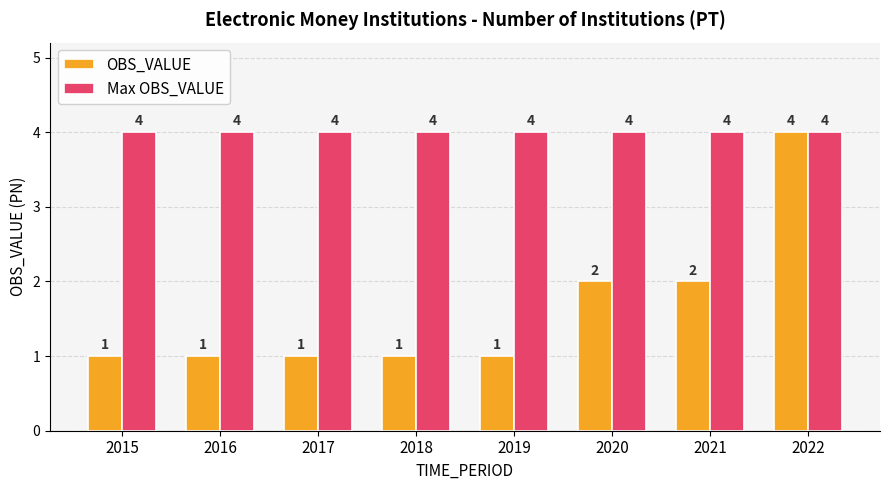

What is the difference between the highest and lowest values at 2017?

3